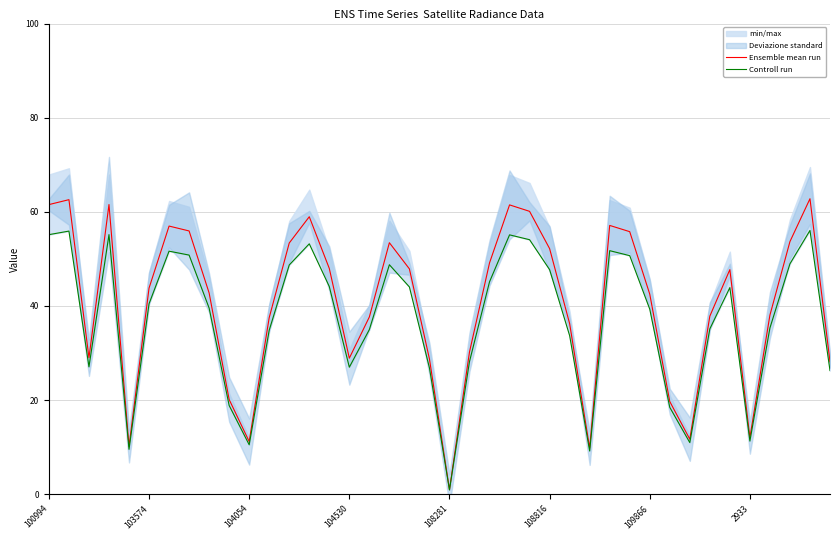

What is the label of the 12th point from the right?

28